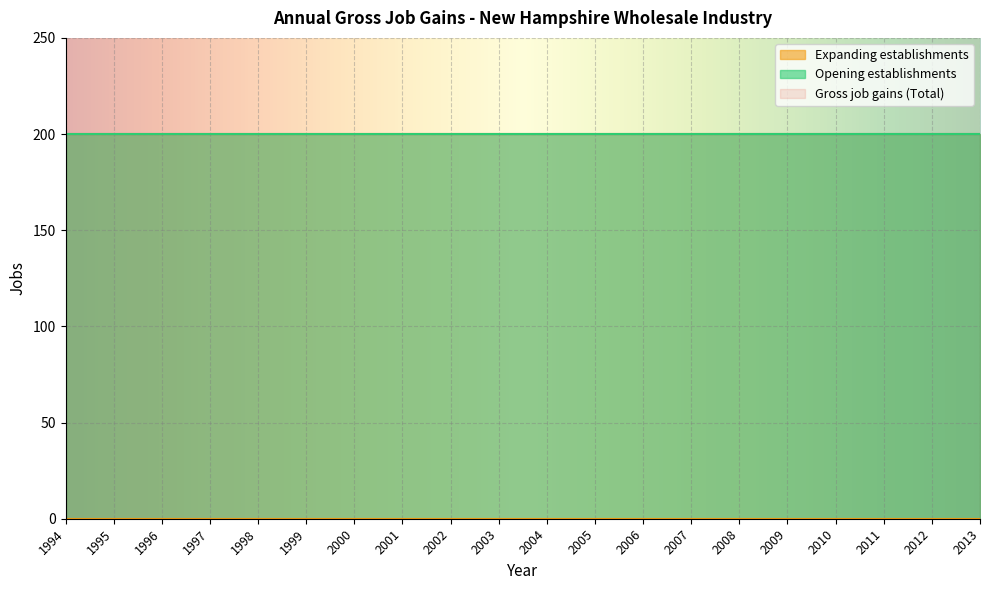

True or false: Opening establishments and Gross job gains (Total) cross at least once.

False